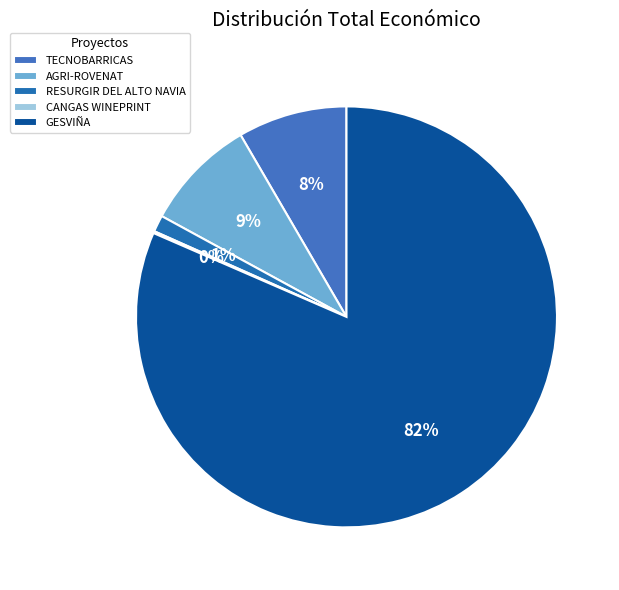

What percentage do CANGAS WINEPRINT and TECNOBARRICAS together represent?

8.5%